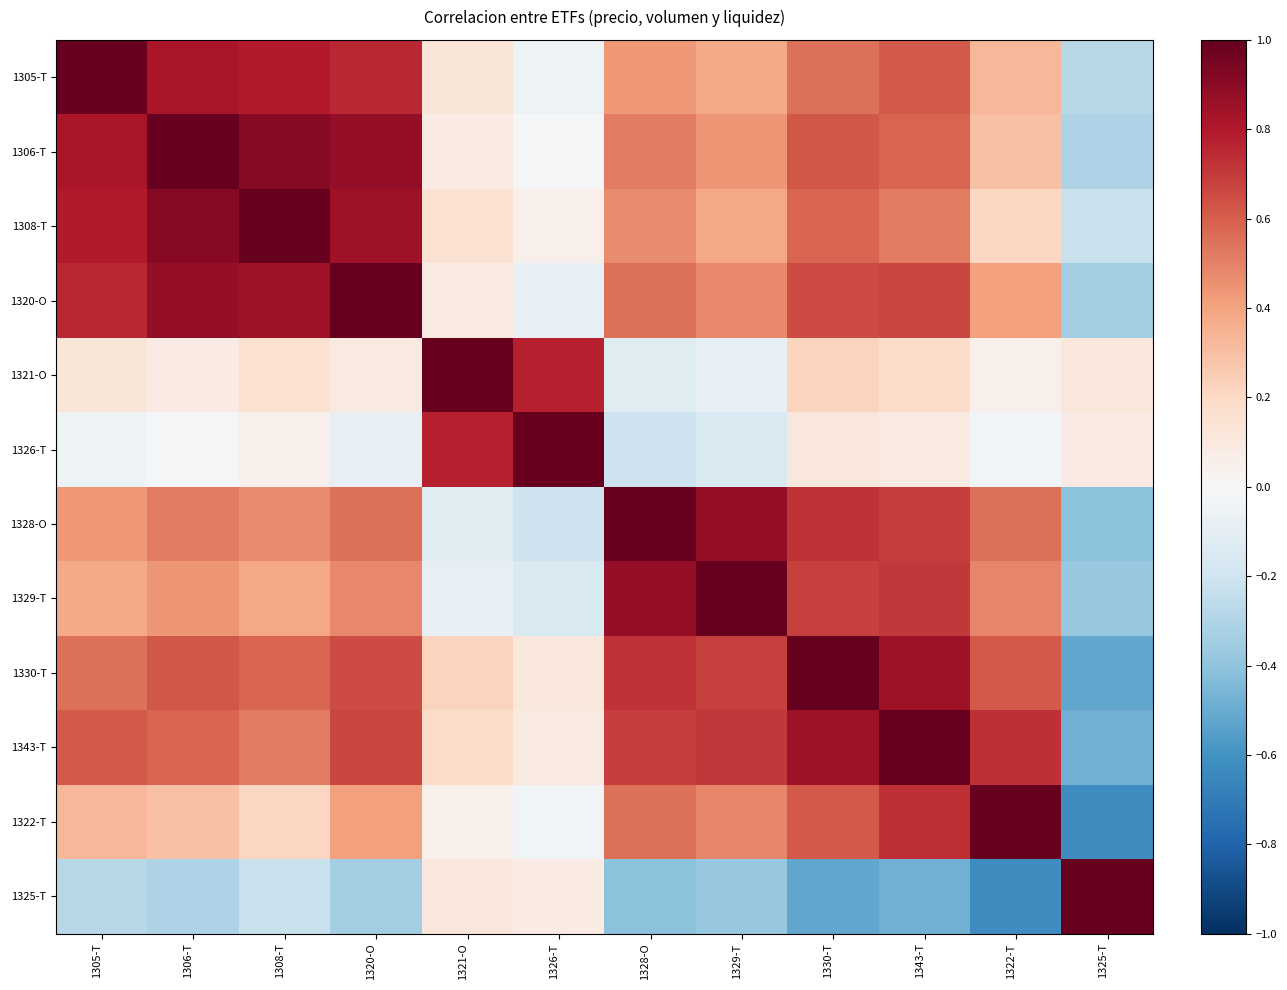

What is the difference between the maximum and minimum values in the 1321-O series?

1.1